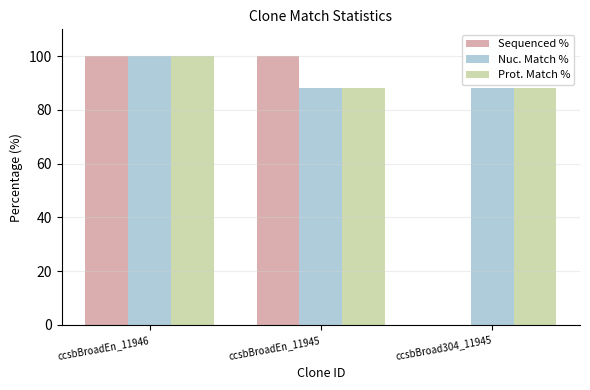

Between ccsbBroadEn_11946 and ccsbBroad304_11945, which series saw the biggest shift?

Sequenced %